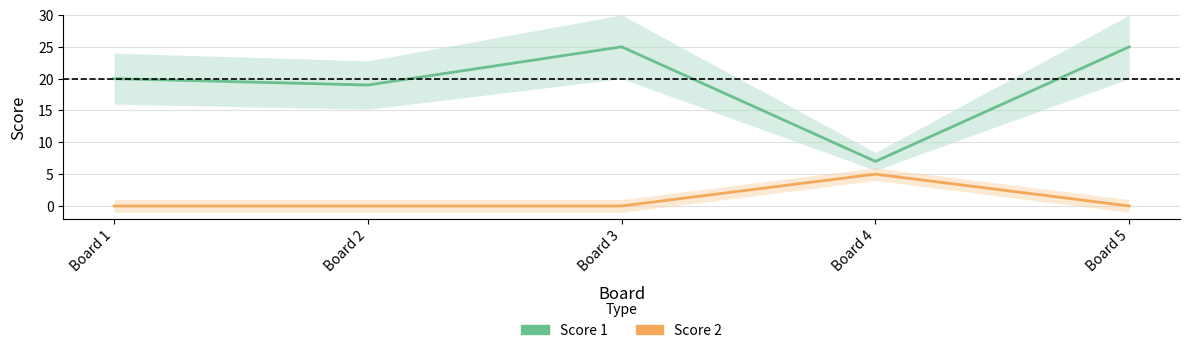

What are all the series names shown in the legend?

Score 1, Score 2